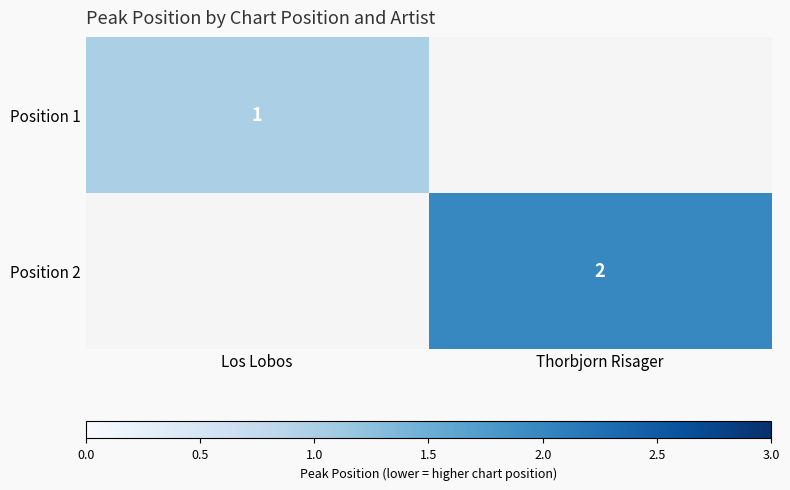

Which label corresponds to the smallest value in the chart?

Los Lobos